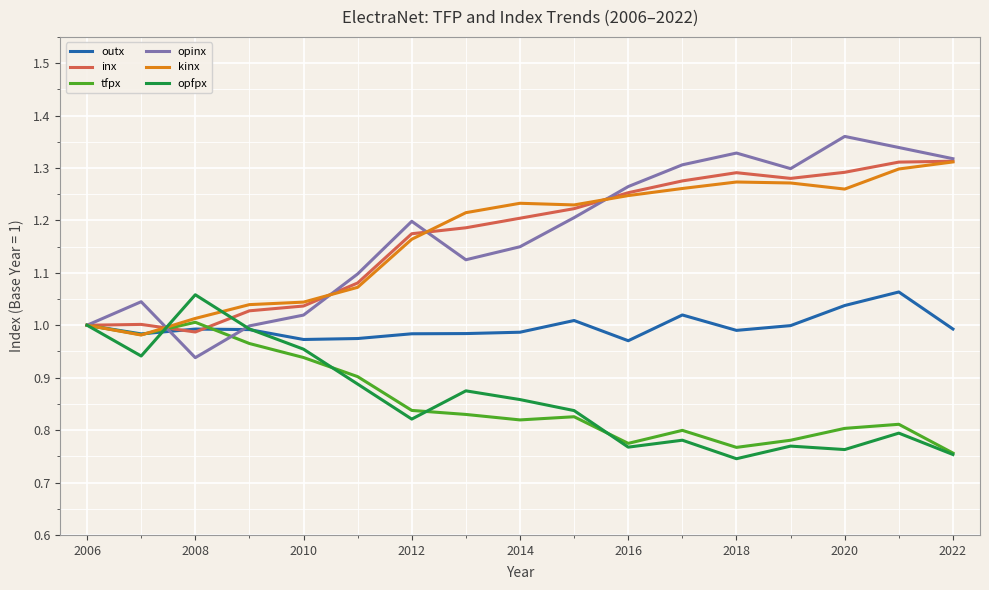

In opfpx, how many points are higher than both neighbors (excluding endpoints)?

5